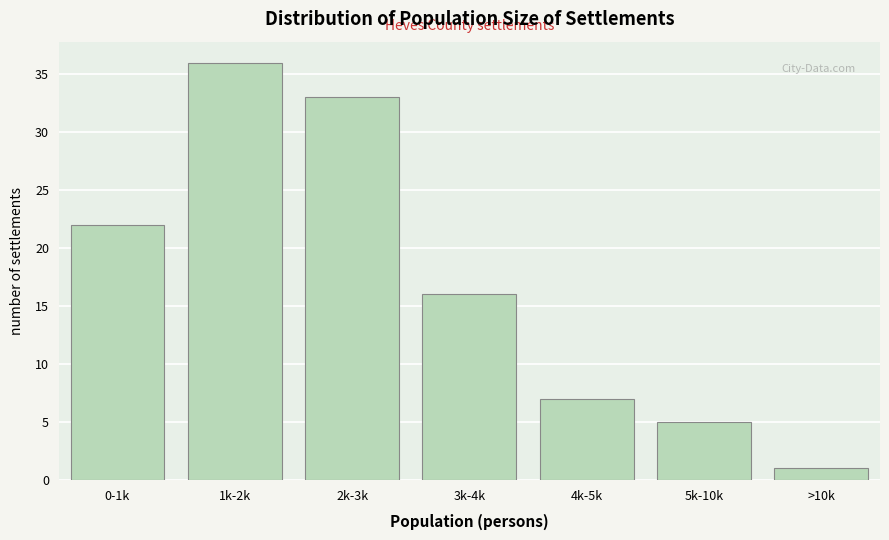

Reading right to left, what are all the values shown in this chart?

1	5	7	16	33	36	22